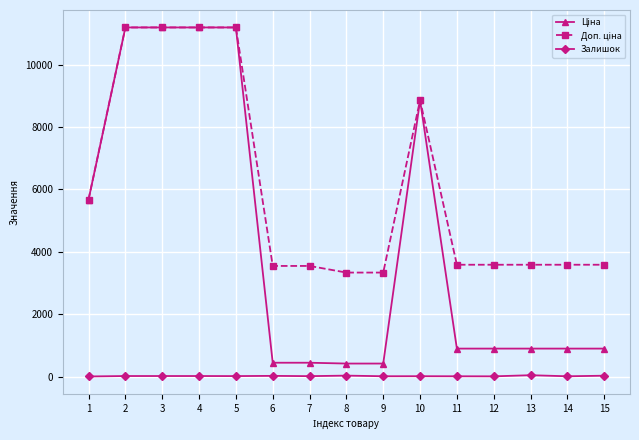

The value of Ціна at 14 is 253.3. True or false?

False